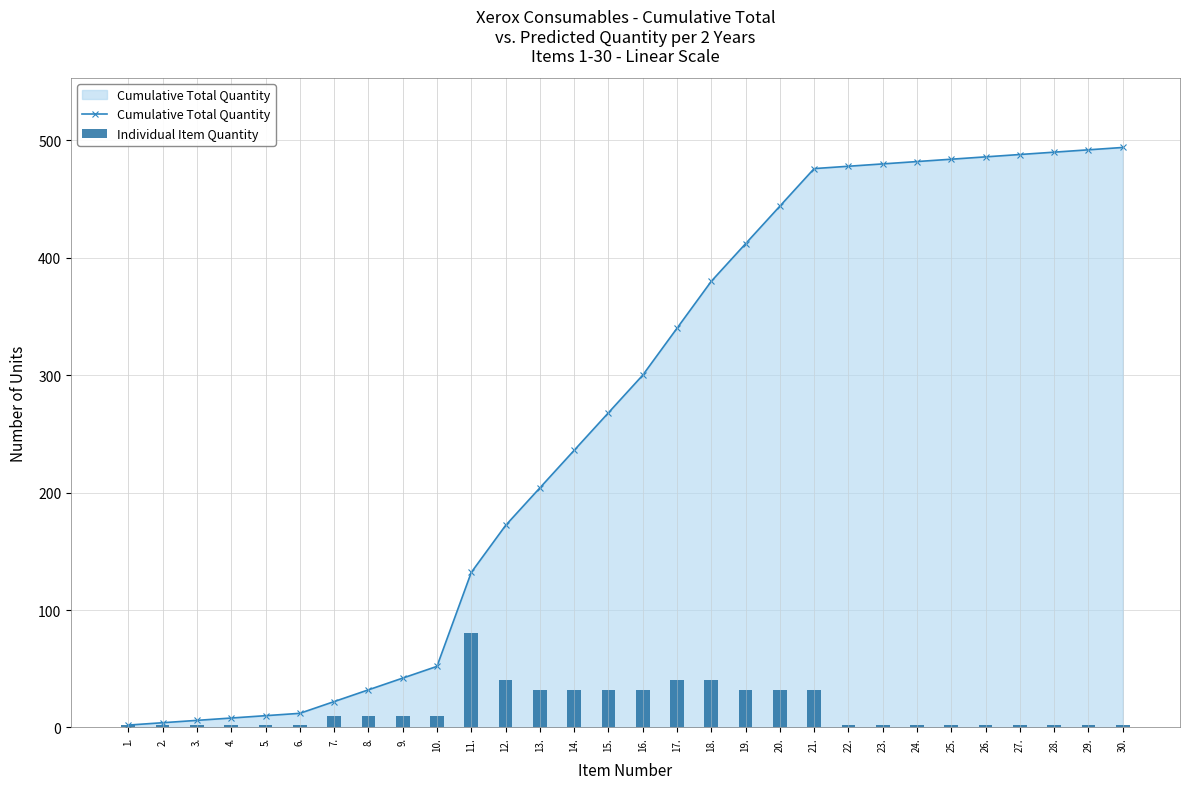

Count the number of data series in this chart.

2